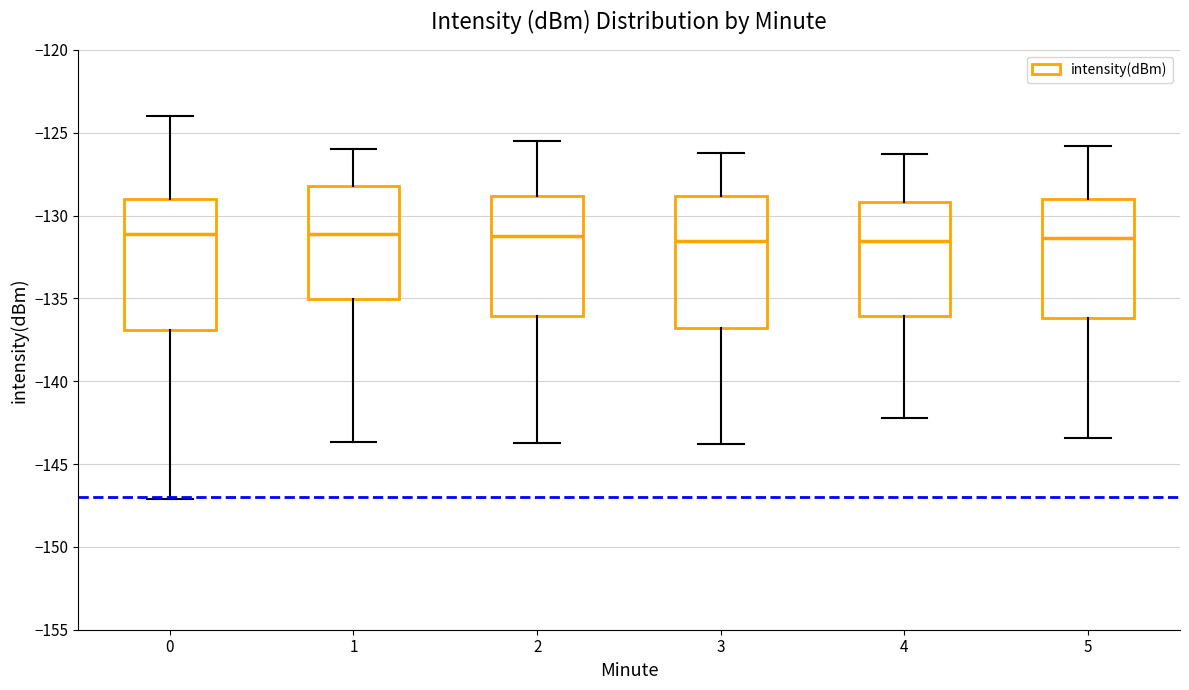

Reading left to right, read every box against the y-axis: the position of its median line, the range the box covers, and the ends of its whiskers. The values are not printed on the chart, so give them approximately, as read against the axis.

0: median -131.0, box -137.0 to -129.0, whiskers -147.0 to -124.0
1: median -131.0, box -135.0 to -128.0, whiskers -143.5 to -126.0
2: median -131.0, box -136.0 to -129.0, whiskers -143.5 to -125.5
3: median -131.5, box -137.0 to -129.0, whiskers -144.0 to -126.0
4: median -131.5, box -136.0 to -129.0, whiskers -142.0 to -126.5
5: median -131.5, box -136.0 to -129.0, whiskers -143.5 to -126.0